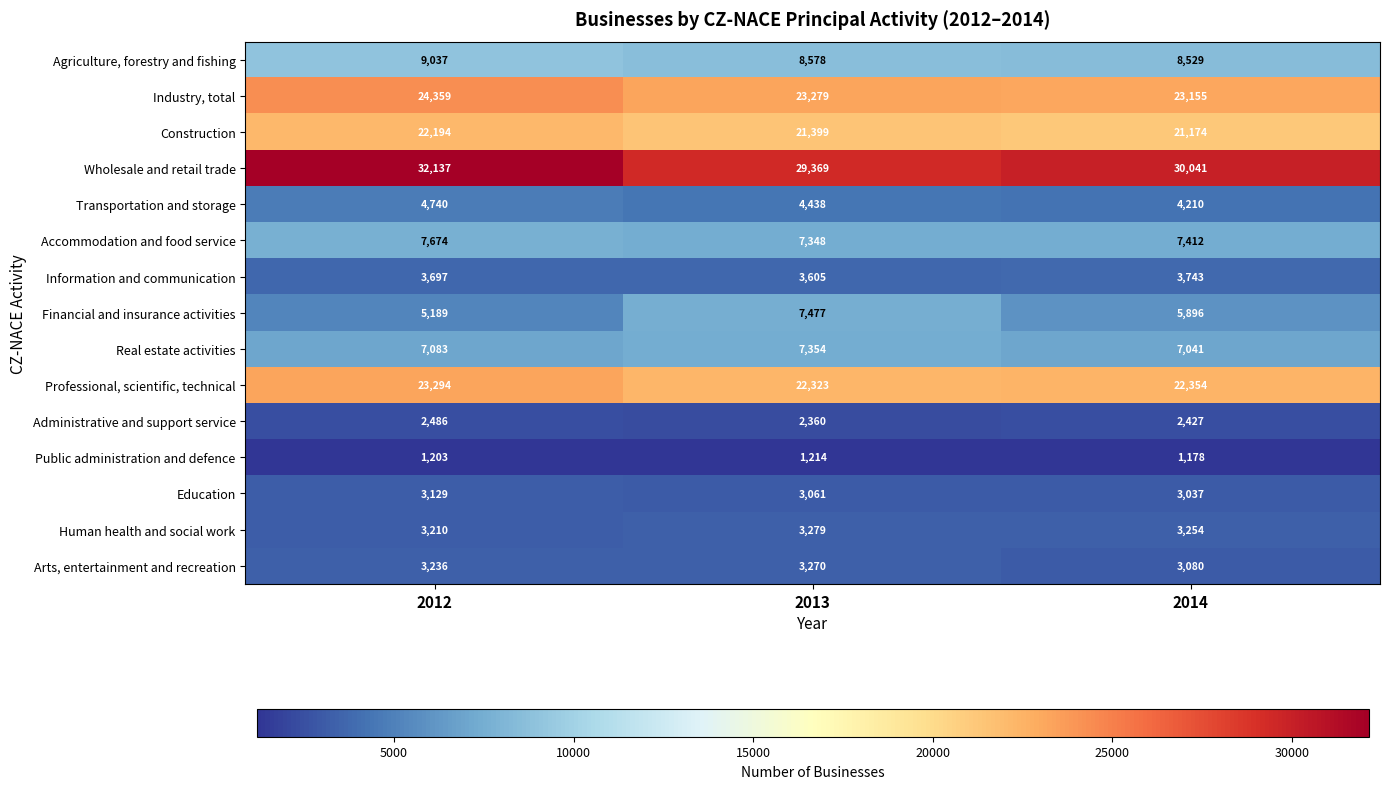

Count the number of data series in this chart.

15